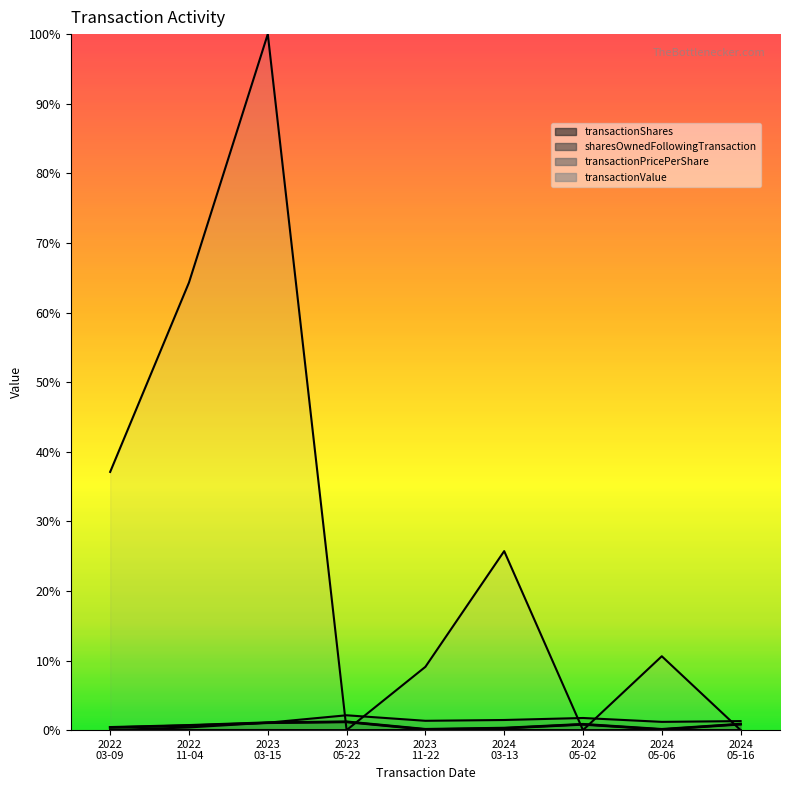

Which label corresponds to the largest value in the chart?

2023 03-15